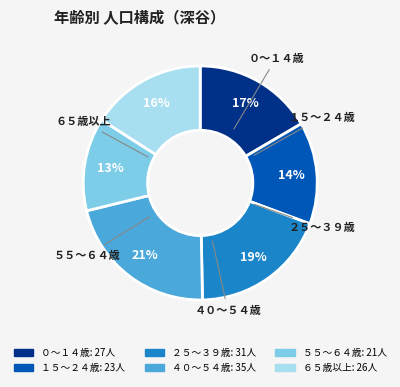

To the nearest percent, what is the average slice percentage?

17%